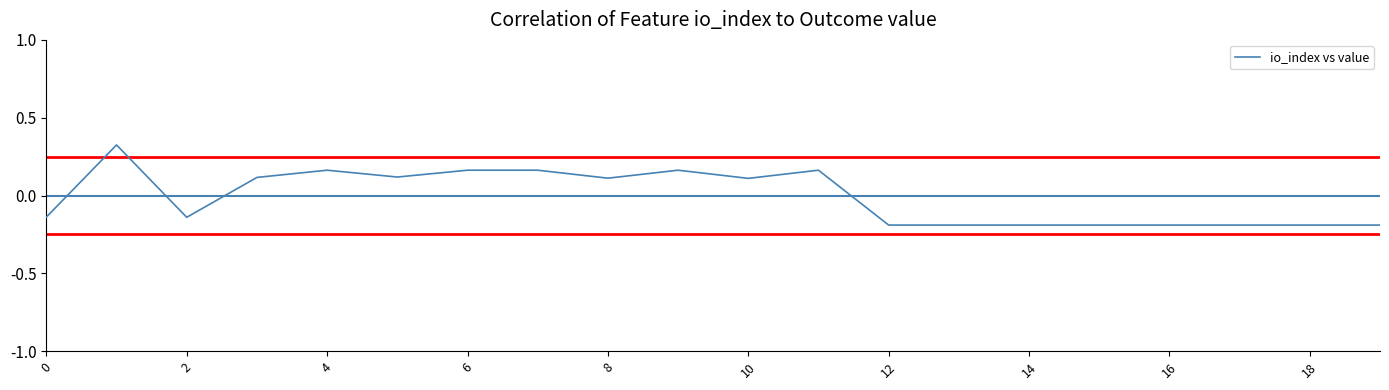

What is the difference between the maximum and minimum values?

0.5